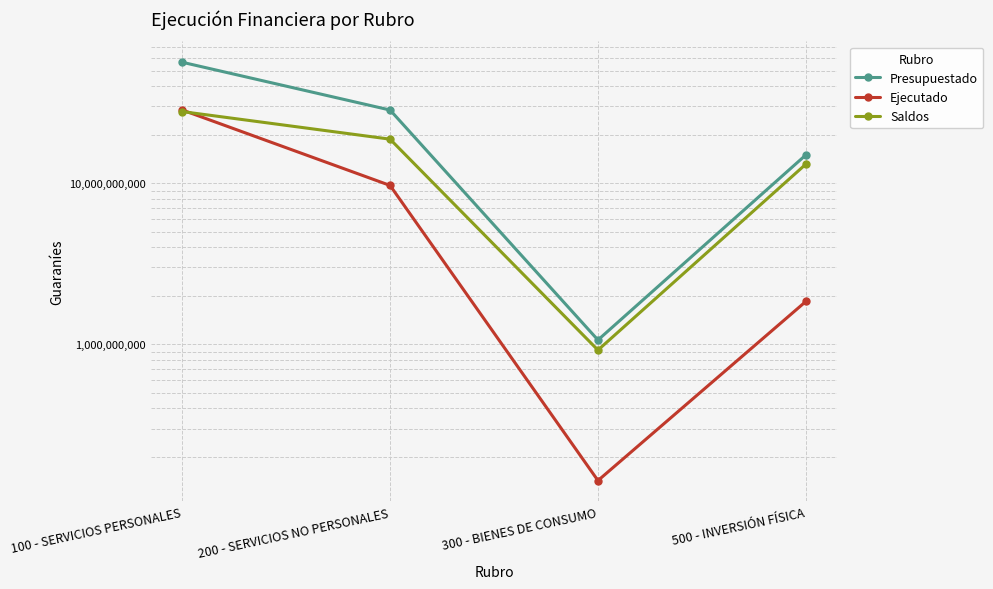

What is the sum of all Saldos values?

60606437913